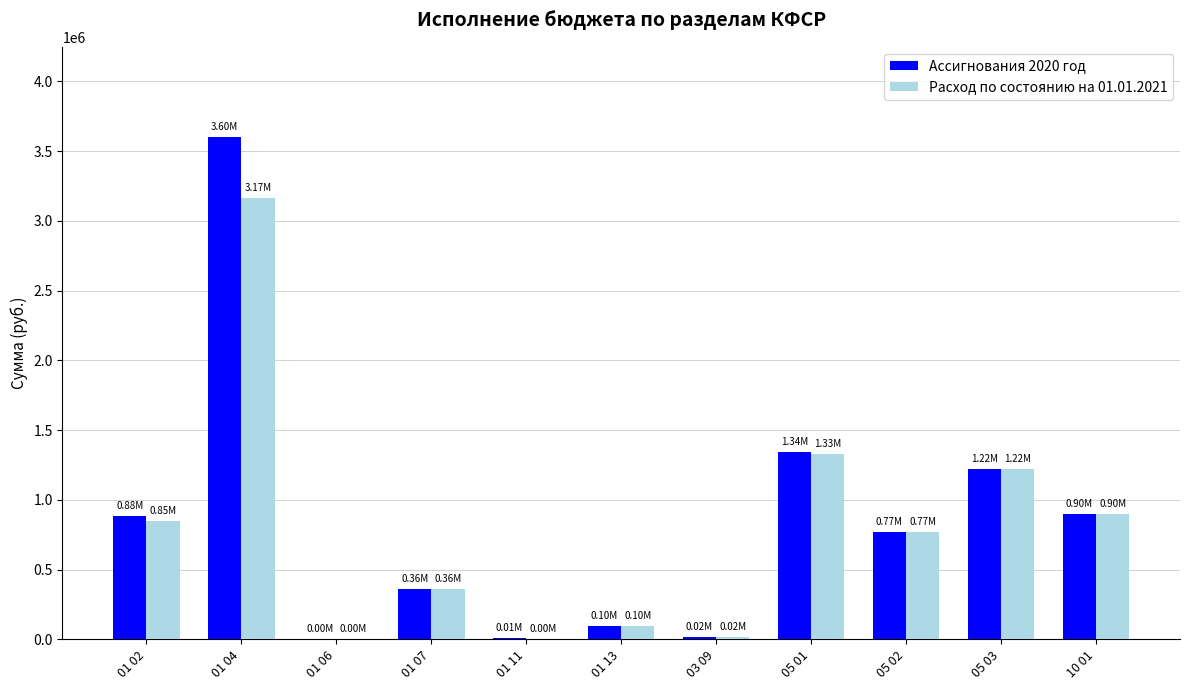

Between 05 01 and 10 01, which series saw the biggest shift?

Ассигнования 2020 год